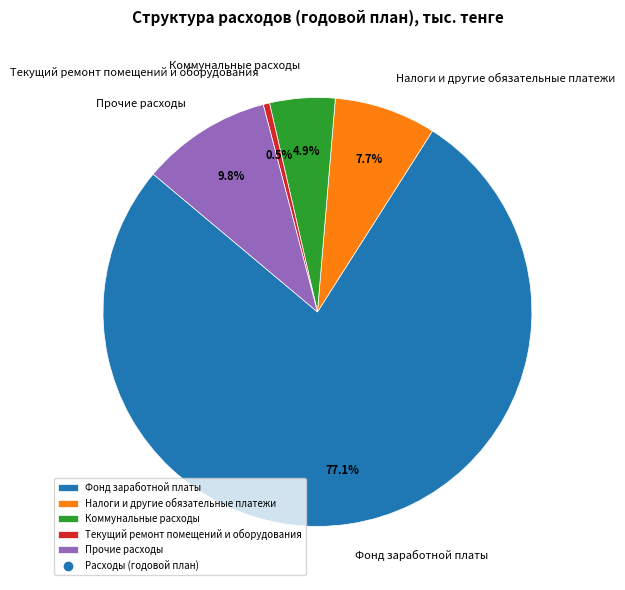

Rank the categories by value from lowest to highest.

Текущий ремонт помещений и оборудования, Коммунальные расходы, Налоги и другие обязательные платежи, Прочие расходы, Фонд заработной платы